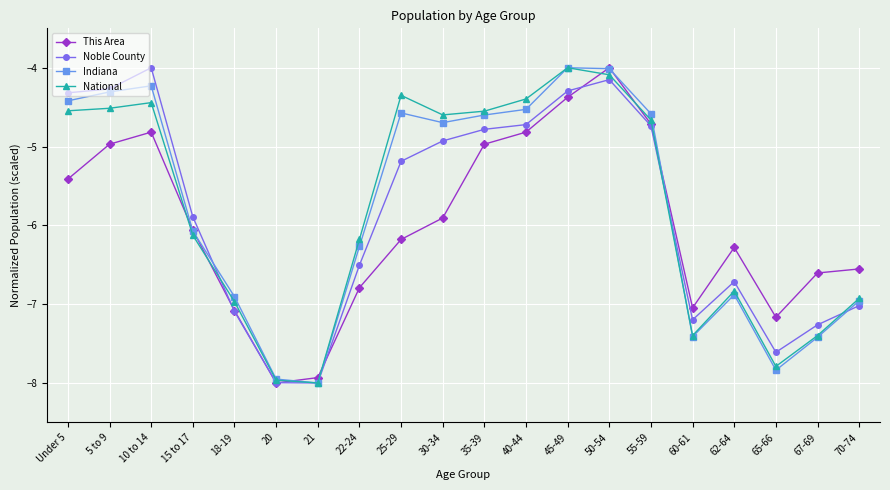

What is the label of the 2nd point from the left?

5 to 9